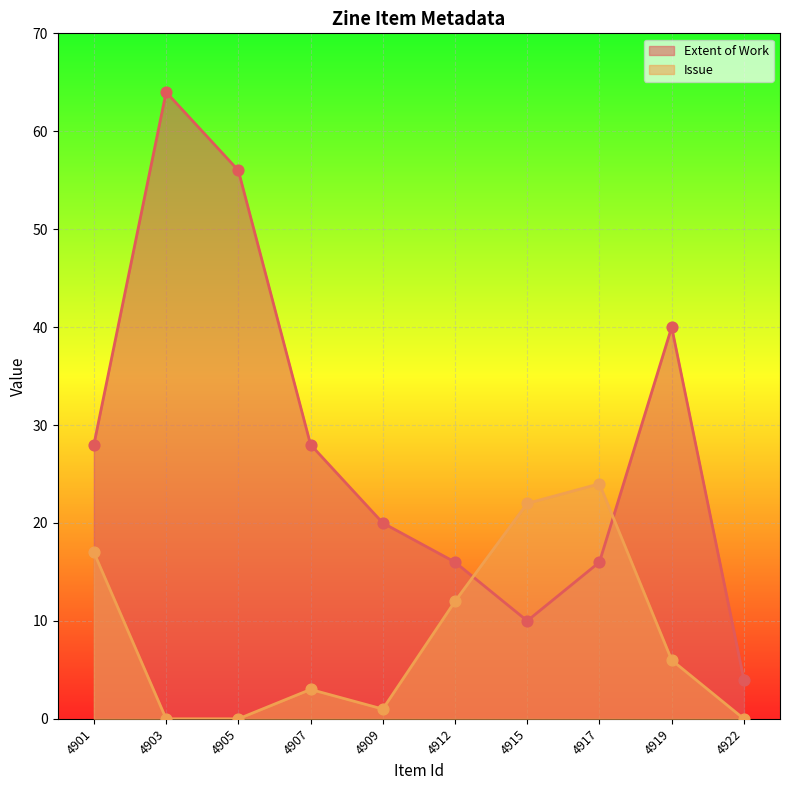

What are all the series names shown in the legend?

Extent of Work, Issue